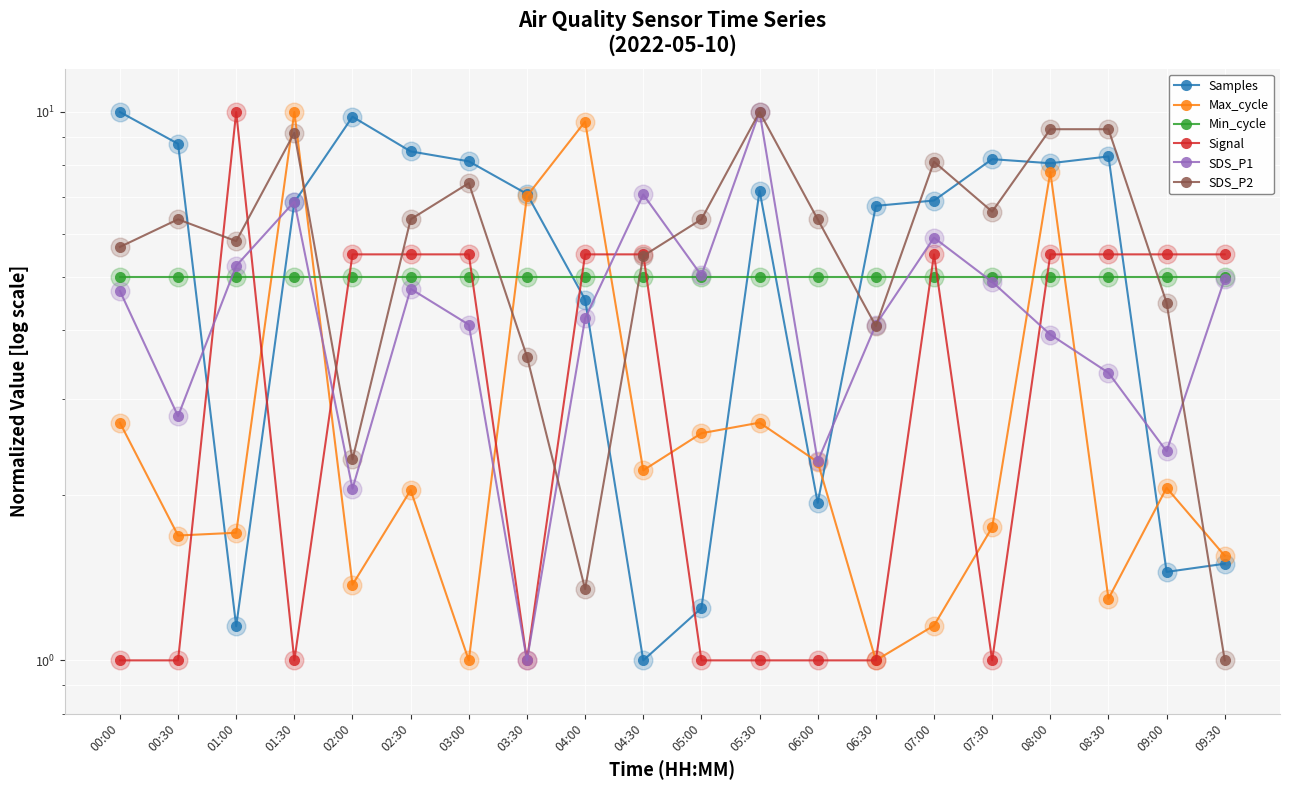

What is the total value across all series at 02:00?

26.1